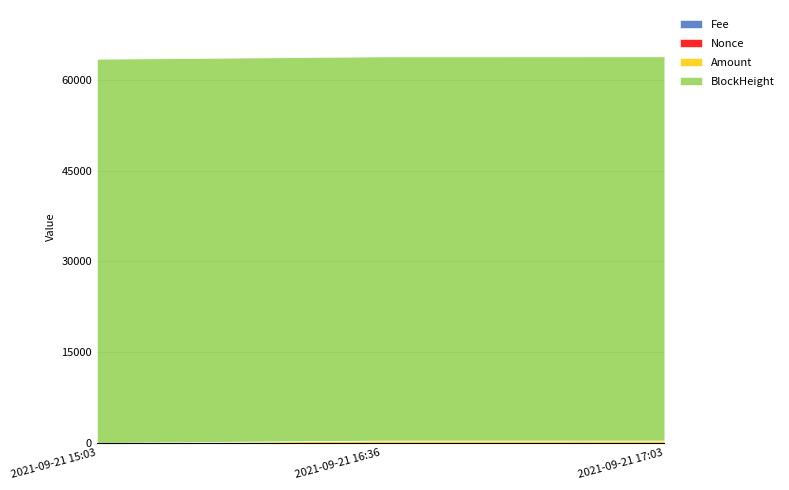

List the series in order of their peak value, highest first.

BlockHeight, Amount, Nonce, Fee